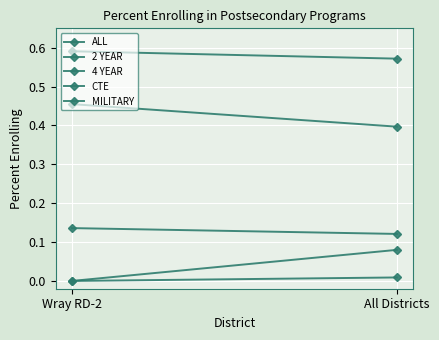

What is the spread (max minus min) of values at All Districts?

0.6